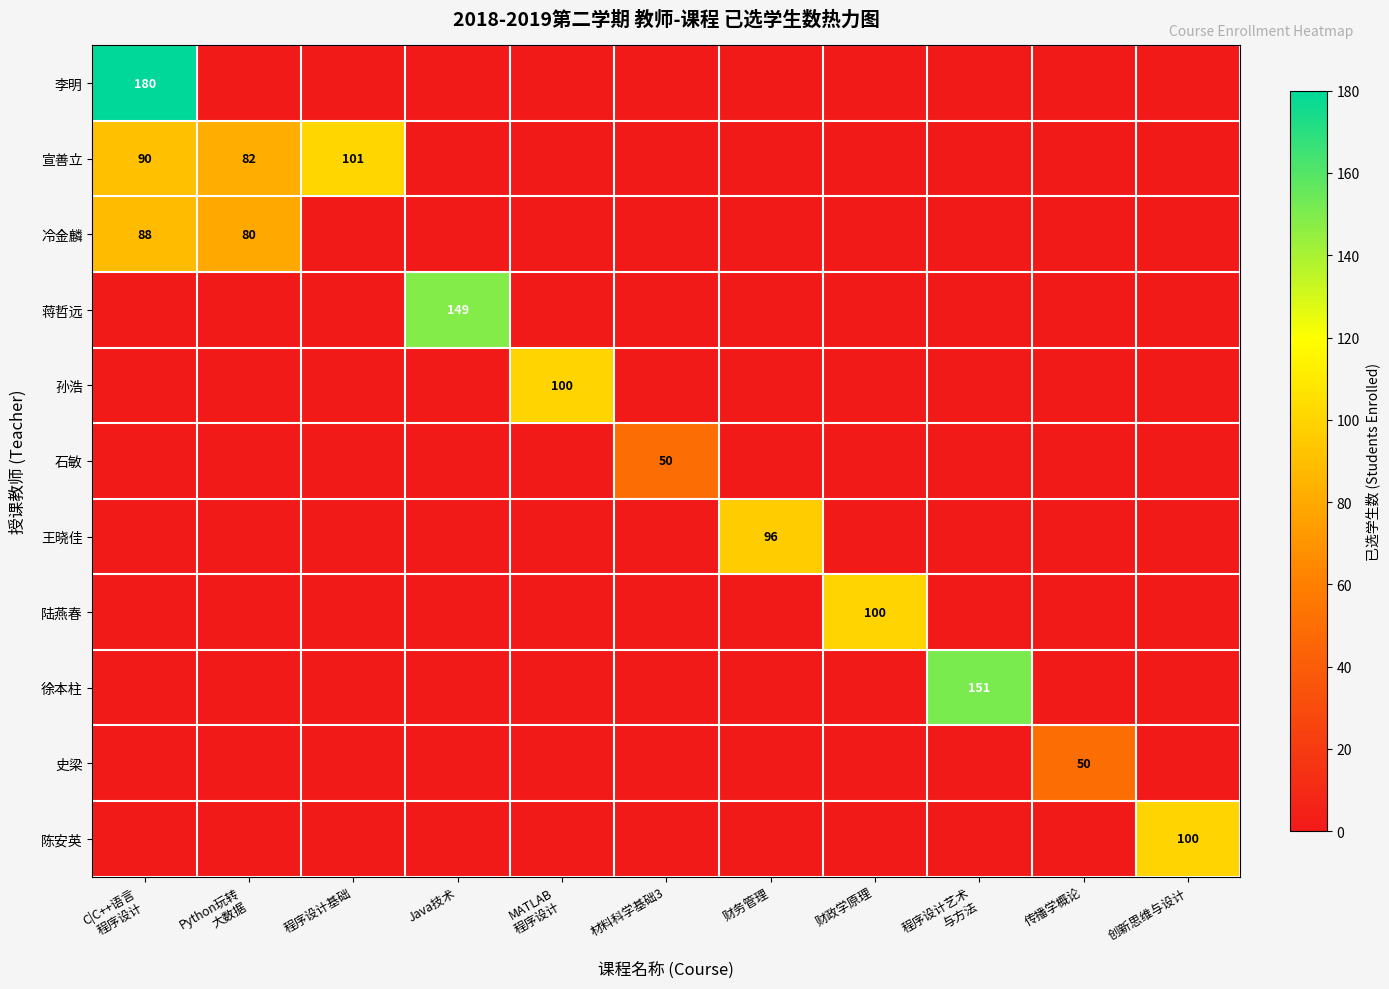

What is the difference between the highest and lowest values at 创新思维与设计?

100